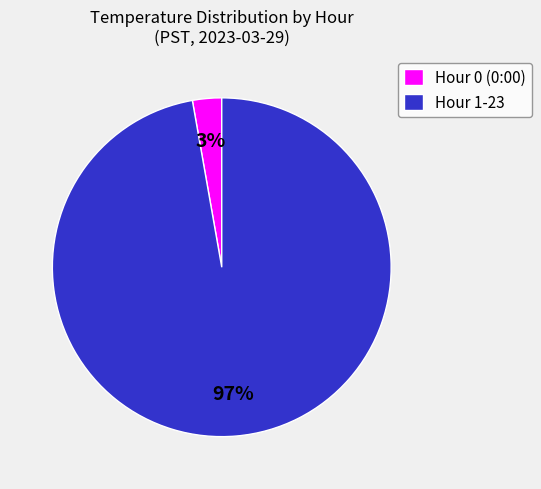

The Hour 0 (0:00) slice represents 3% of the pie. True or false?

True